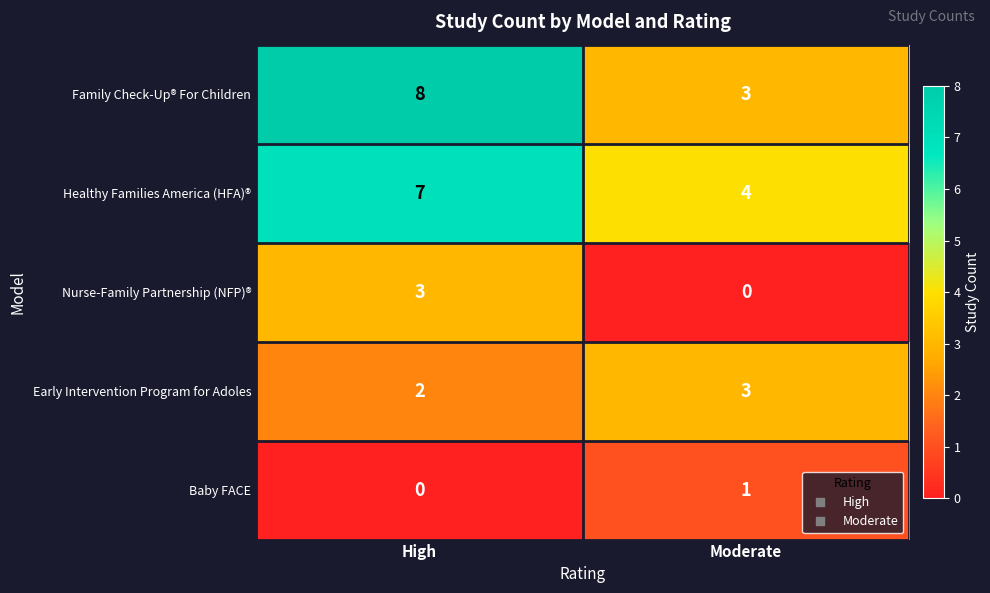

What is the spread (max minus min) of values at Moderate?

4